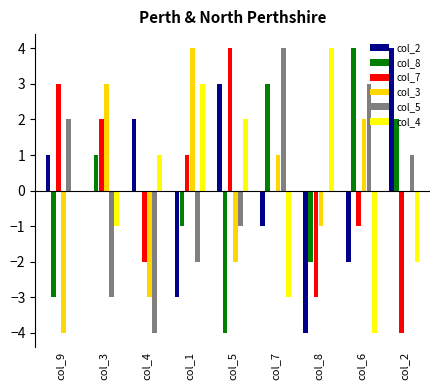

The value of col_4 at col_9 is 4. True or false?

False